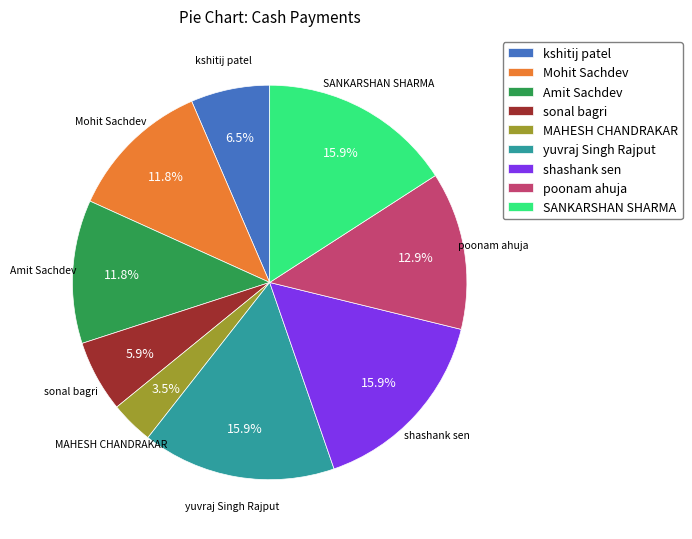

Is Amit Sachdev the majority of the pie?

No